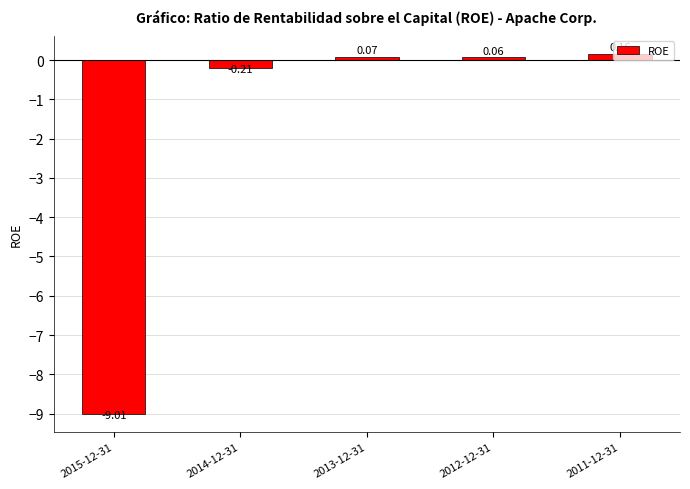

What is the label of the 4th bar from the right?

2014-12-31